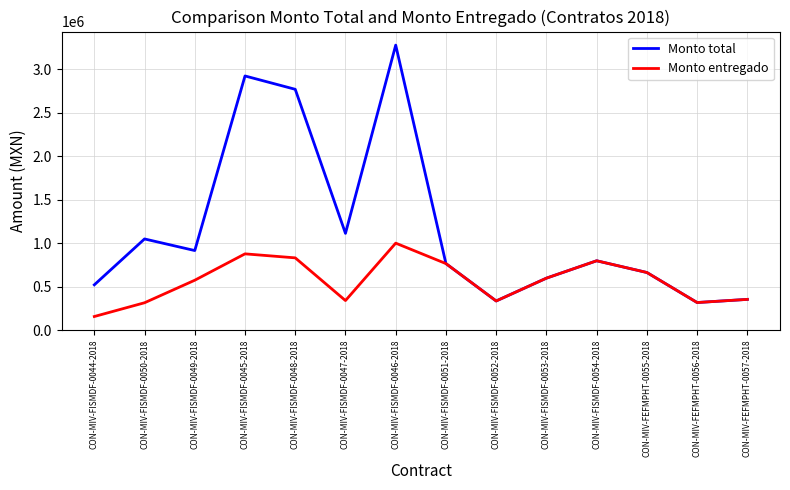

At which category does the chart reach its peak across all series?

CON-MIV-FISMDF-0046-2018